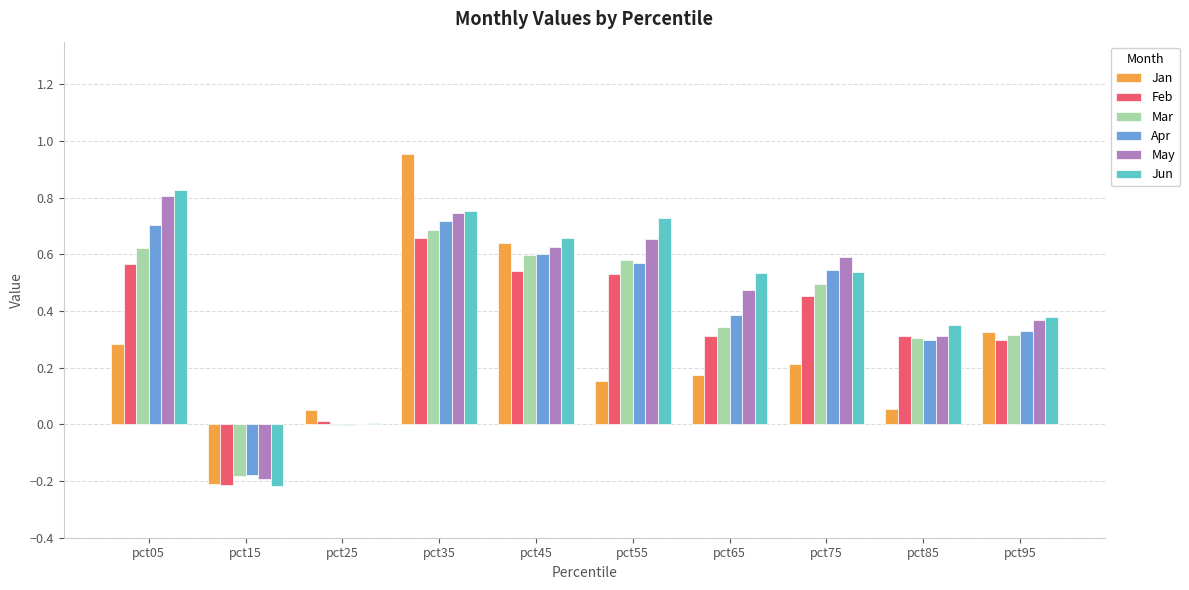

The value of Mar at pct35 is 0.7. True or false?

True